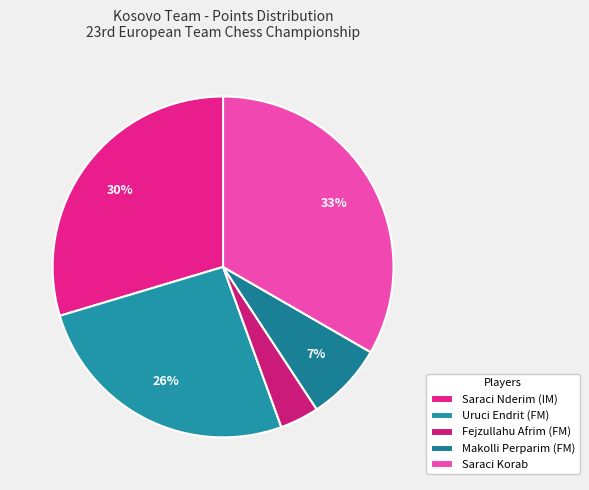

What is the ratio of the value at Uruci Endrit (FM) to the value at Makolli Perparim (FM)?

3.5